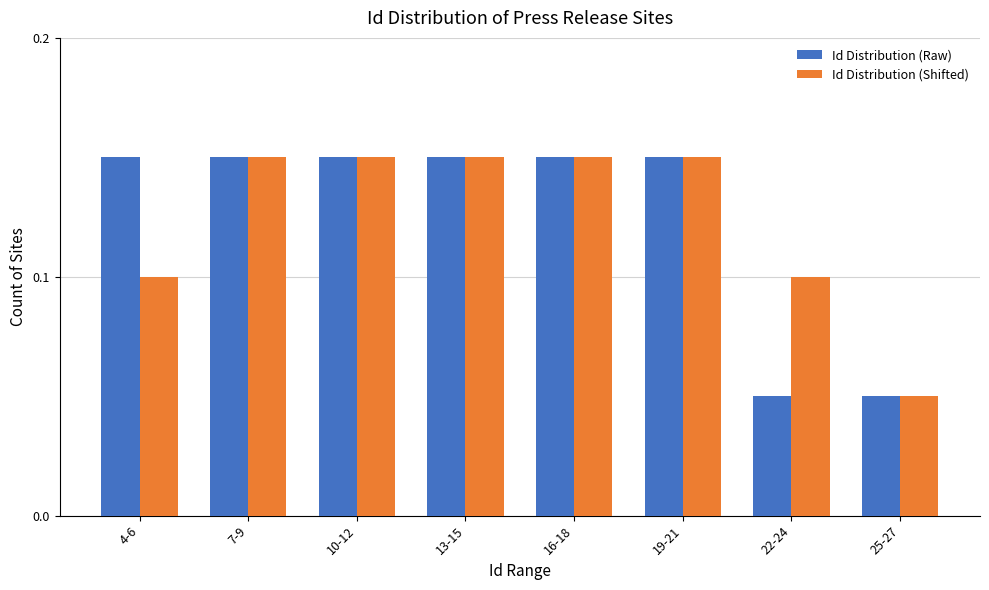

The value of Id Distribution (Raw) at 16-18 is 0.1. True or false?

True